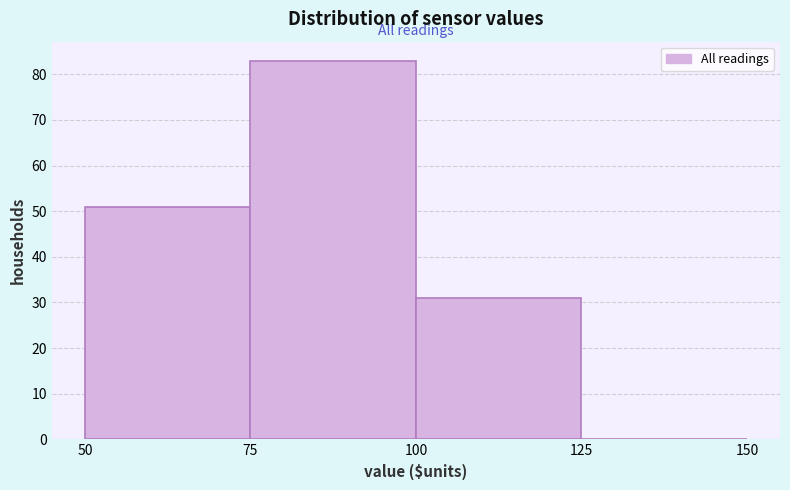

Reading left to right, transcribe this chart: for each bar, give the range it covers on the x-axis and its height. The values are not printed on the chart, so give them approximately, as read against the axis.

50 to 75: 51
75 to 100: 83
100 to 125: 31
125 to 150: 0